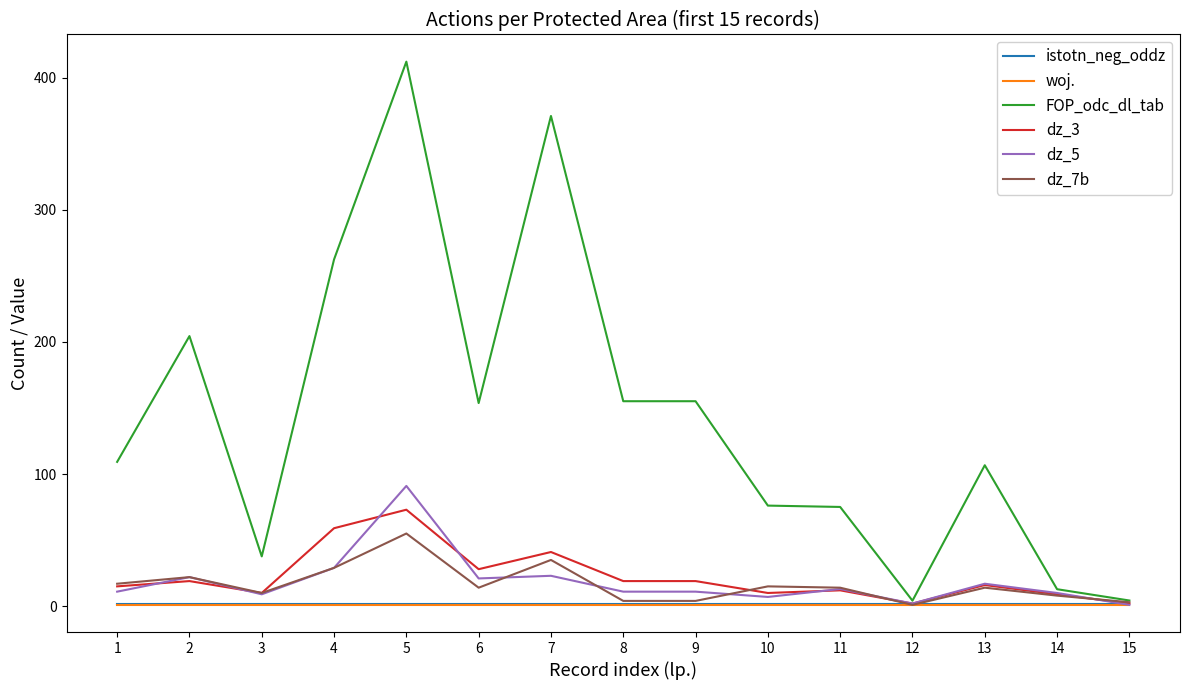

What are all the series names shown in the legend?

istotn_neg_oddz, woj., FOP_odc_dl_tab, dz_3, dz_5, dz_7b